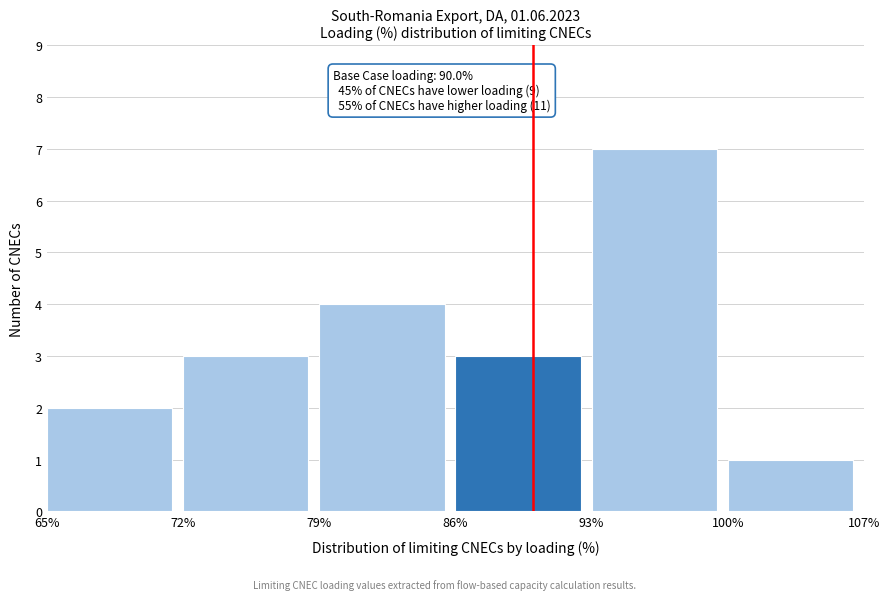

Over which range of the x-axis is the bar tallest?

93% to 100%